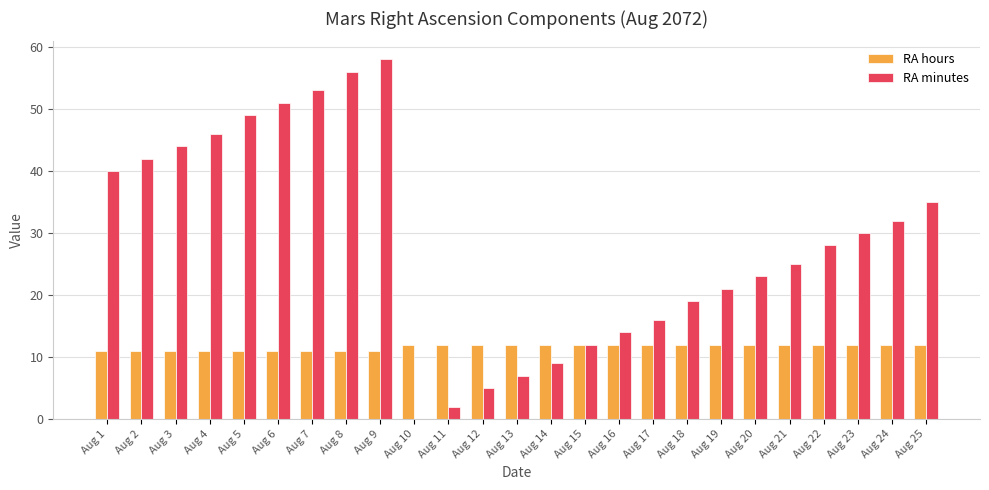

Between Aug 4 and Aug 11, which series saw the biggest shift?

RA minutes